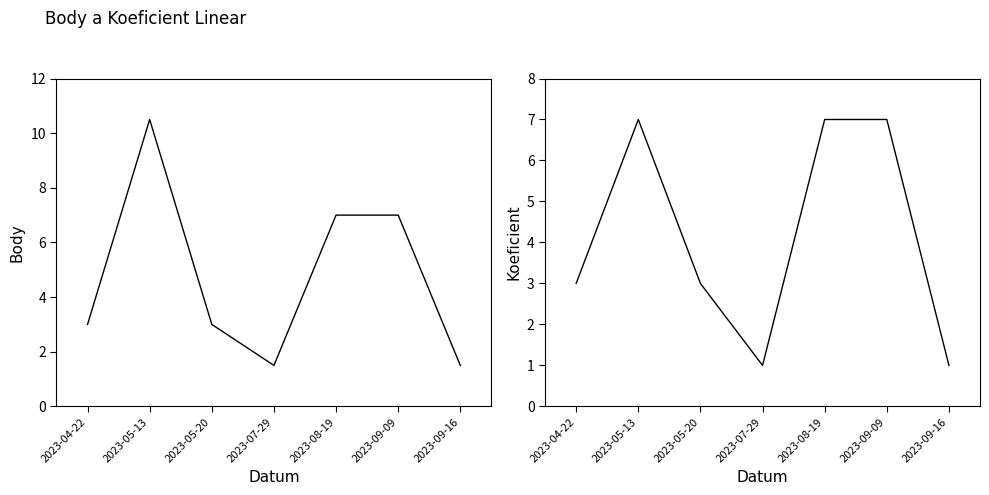

Between 2023-04-22 and 2023-09-16, which series saw the biggest shift?

Koeficient